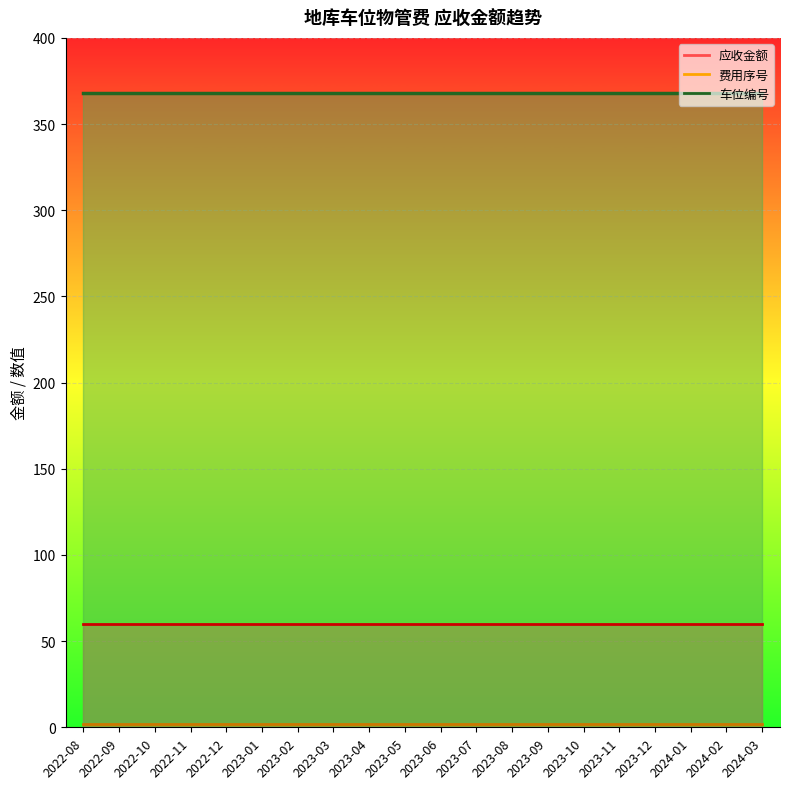

Where is 车位编号 nearest to the value 368?

2022-08